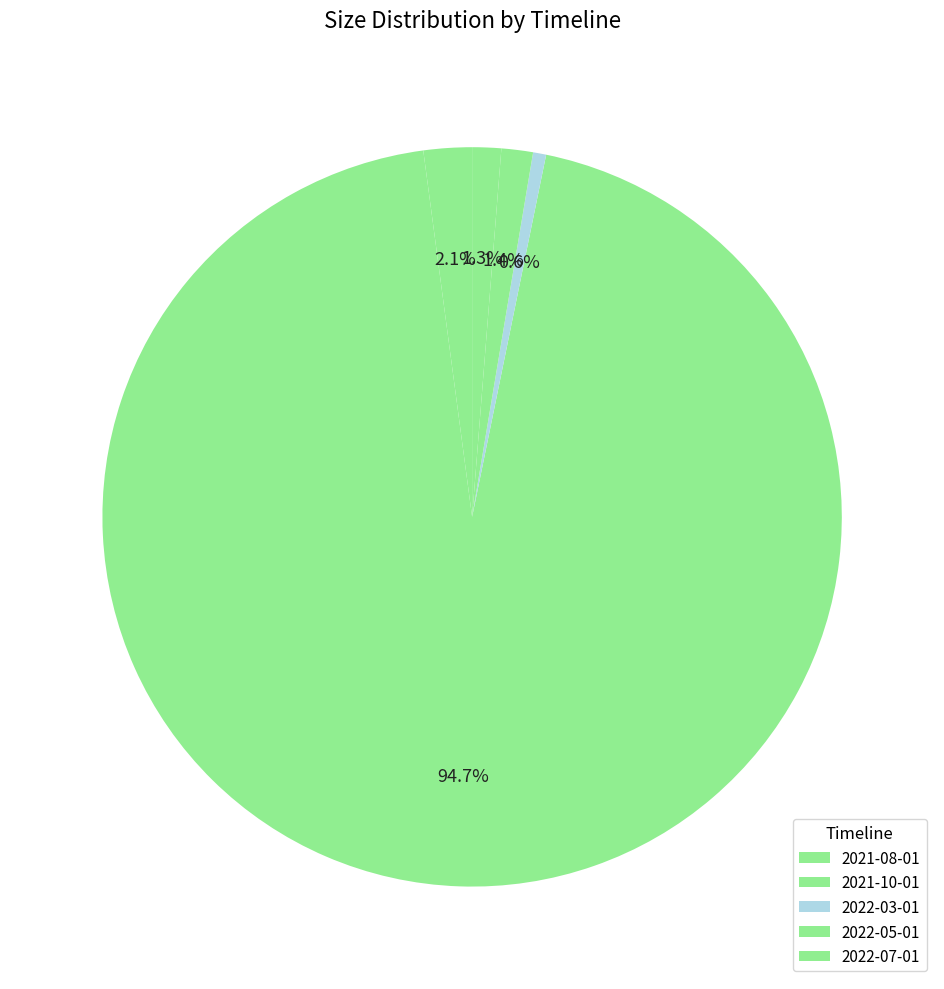

Rank the categories by value from highest to lowest.

2021-10-01, 2021-08-01, 2022-05-01, 2022-07-01, 2022-03-01